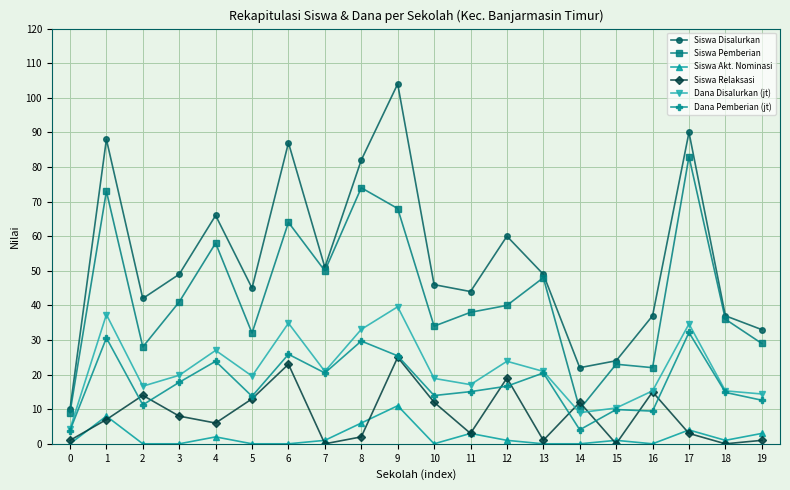

What is the sum of the Siswa Akt. Nominasi values at 15 and 14?

1.0